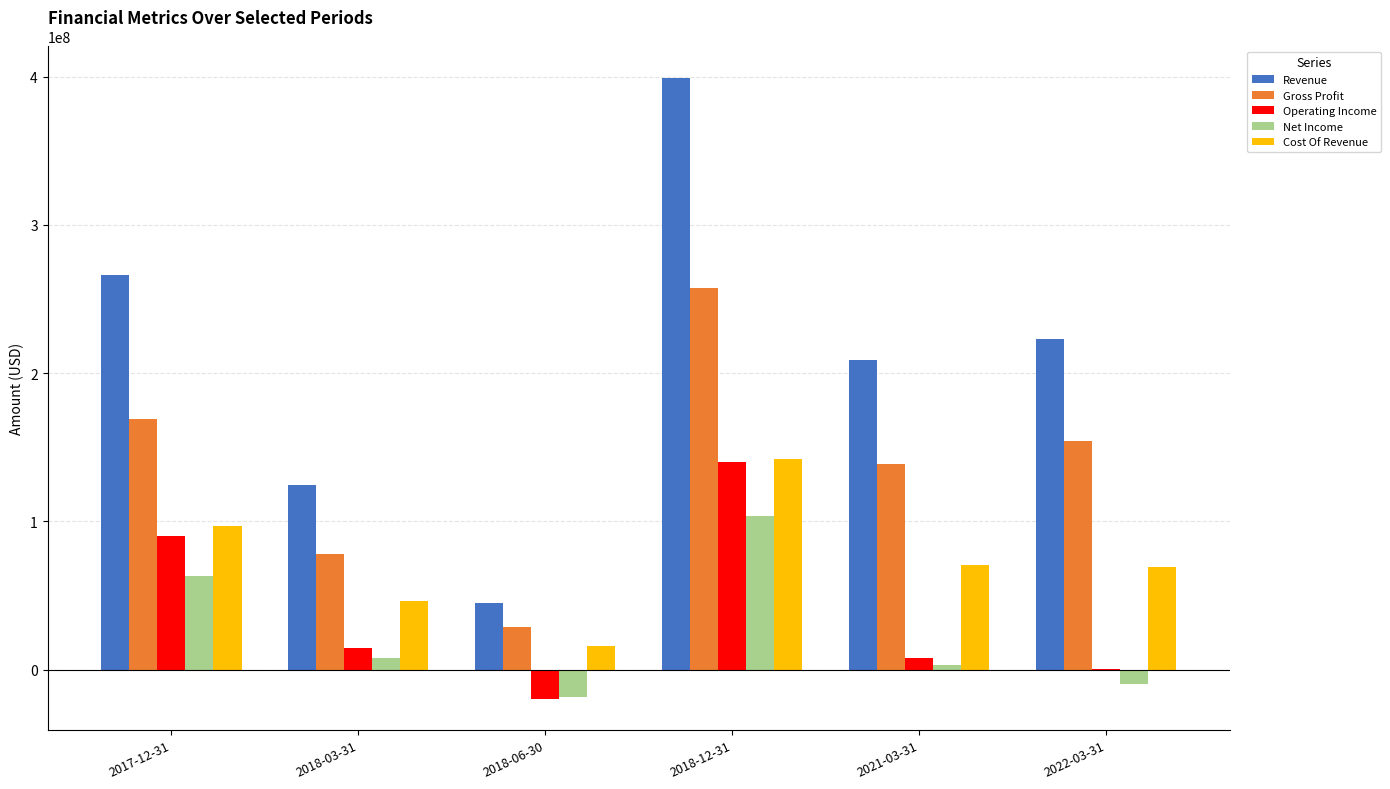

At which category is the sum across all series the highest?

2018-12-31